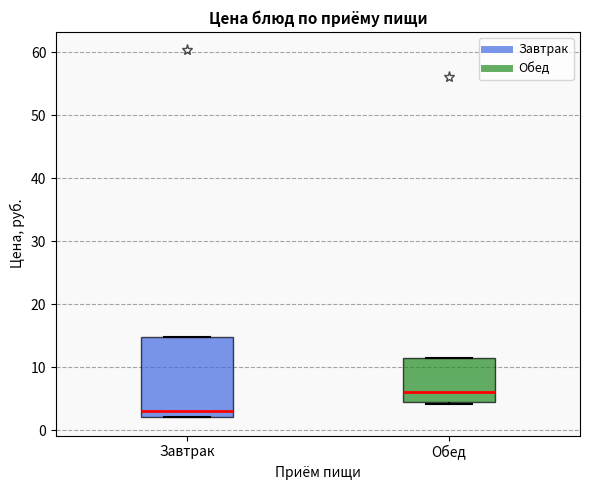

Where is the lower edge of the box for Завтрак on the y-axis? The values are not printed on the chart, so give them approximately, as read against the axis.

2